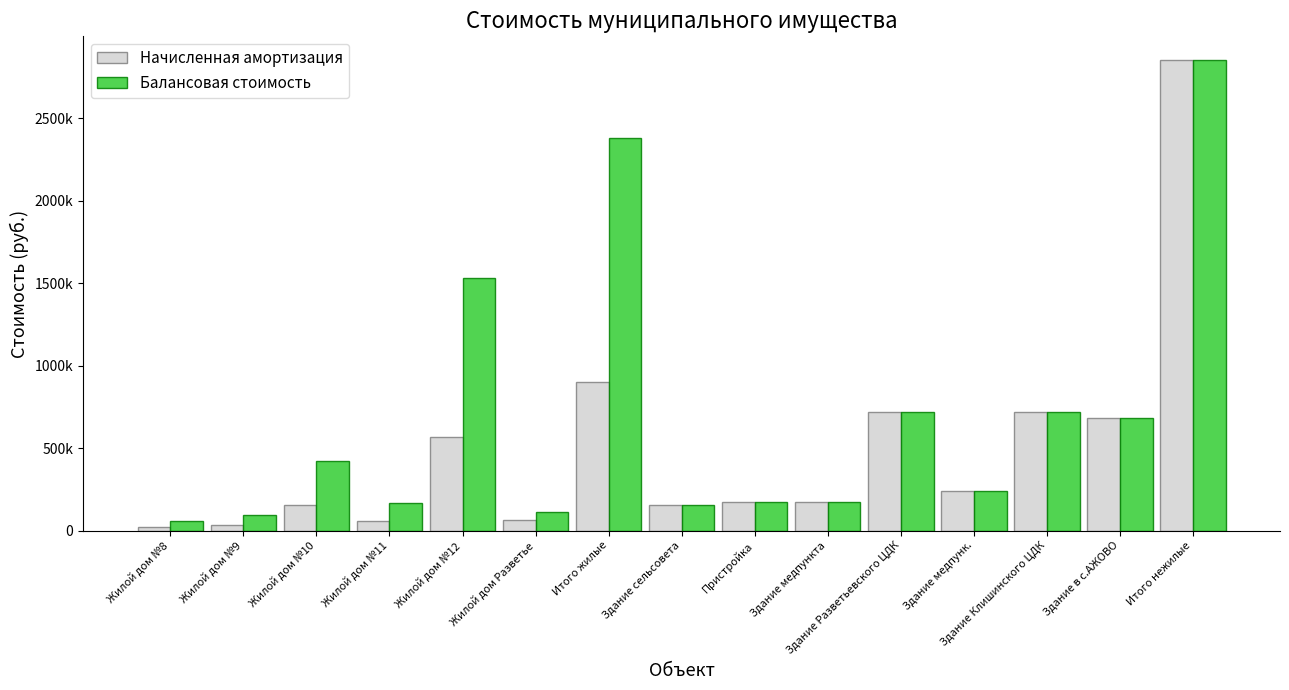

At which label does Балансовая стоимость first exceed 238000?

Жилой дом №10